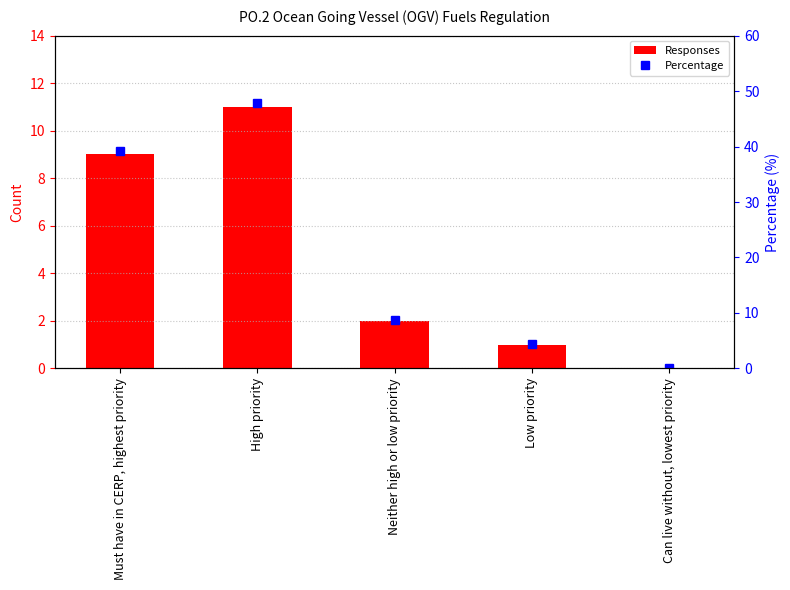

At which category does the chart reach its minimum across all series?

Can live without, lowest priority